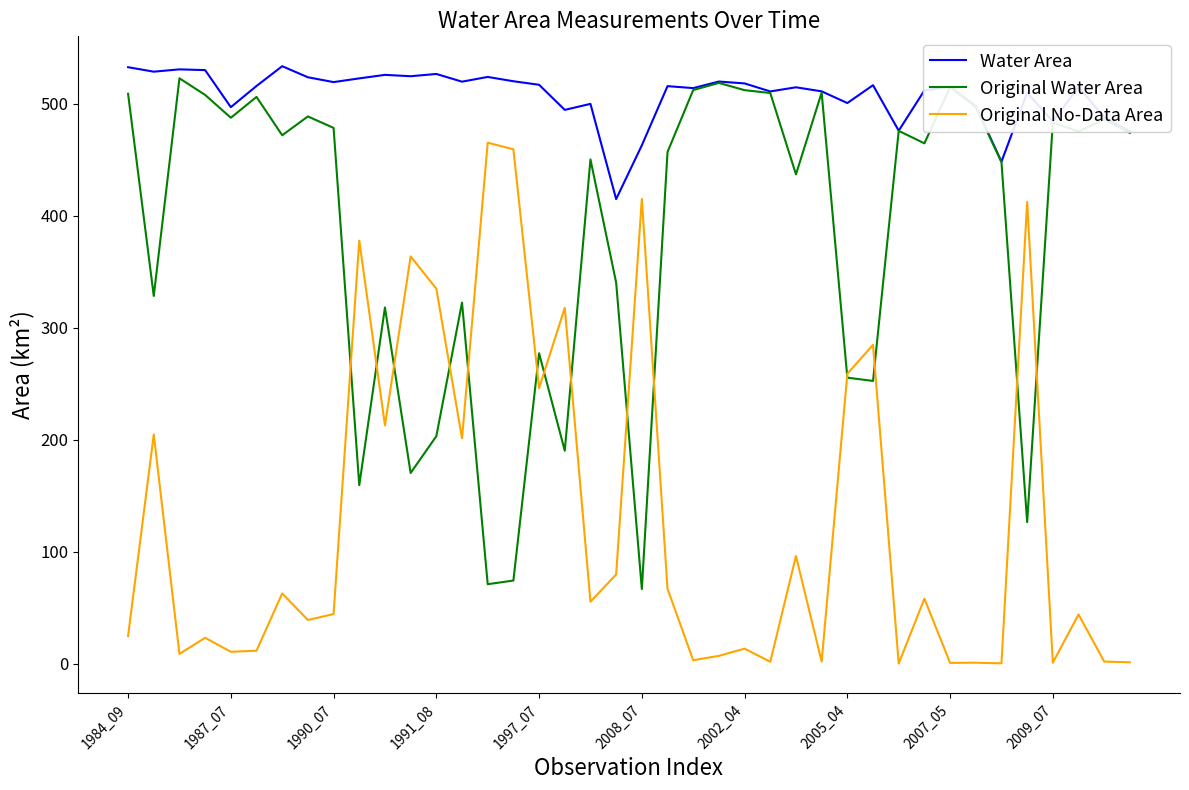

Which series has the largest total across all categories?

Water Area